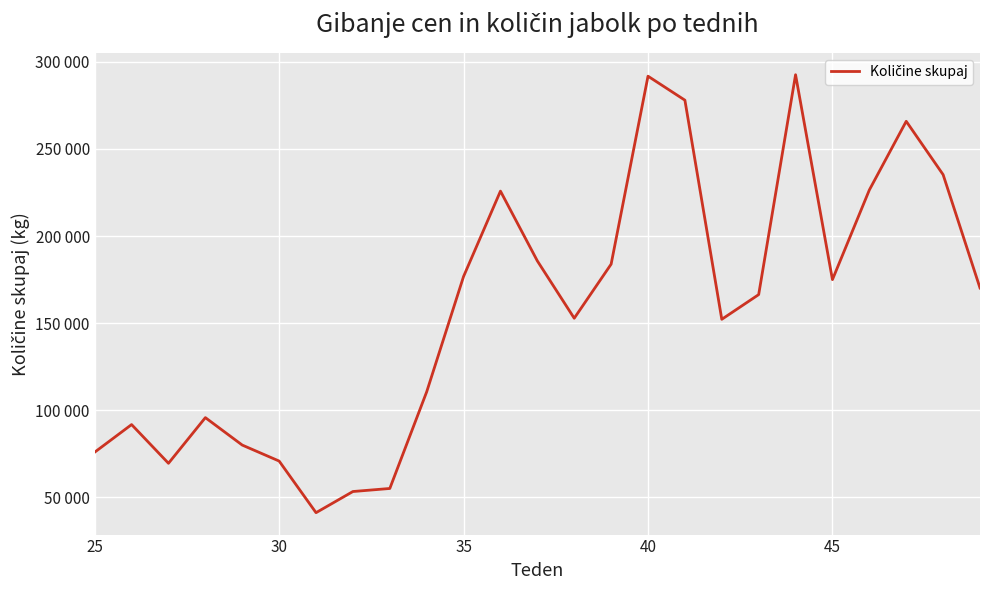

What is the value of the 5th point from the left?

80009